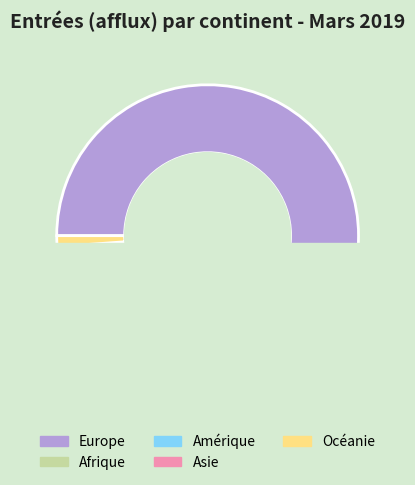

What percentage is the Afrique slice, to the nearest percent?

1%